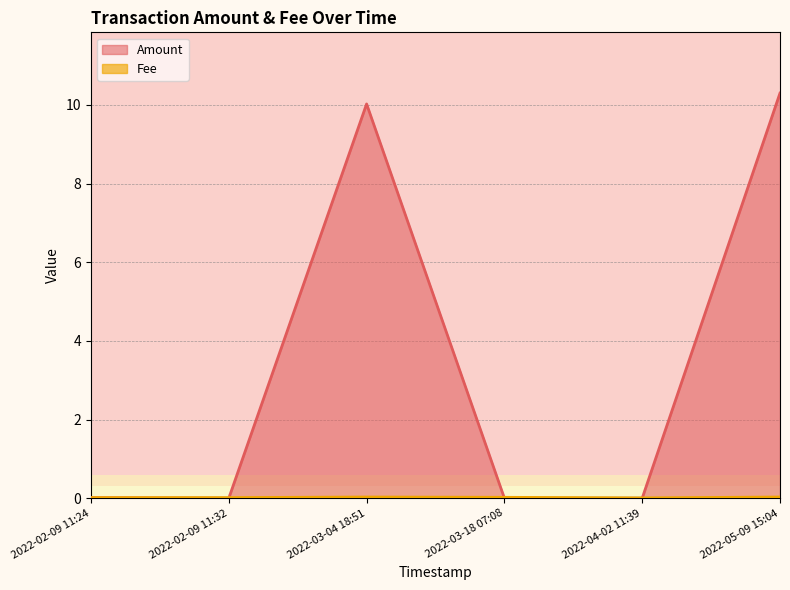

What is the total value across all series at 2022-03-04 18:51?

10.1